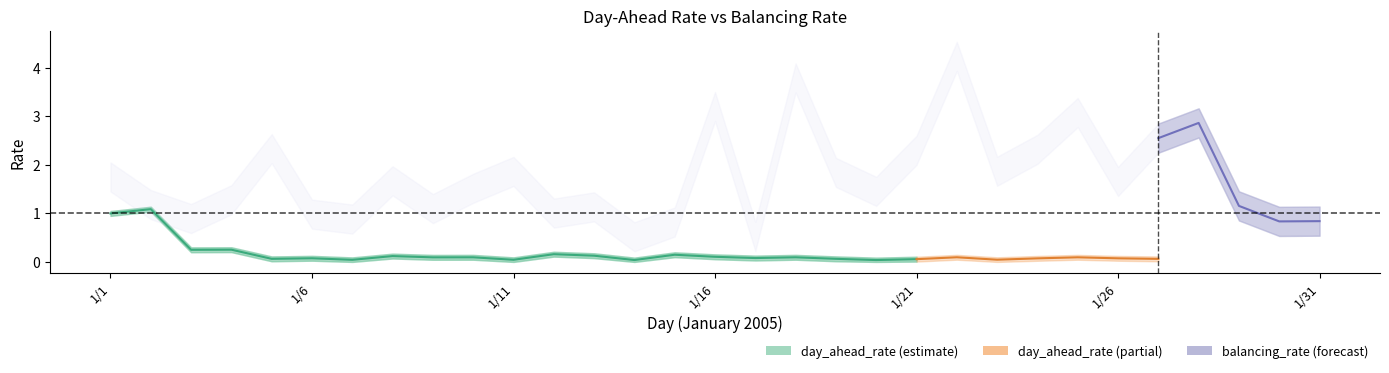

True or false: balancing_rate and day_ahead_rate intersect in this chart.

False